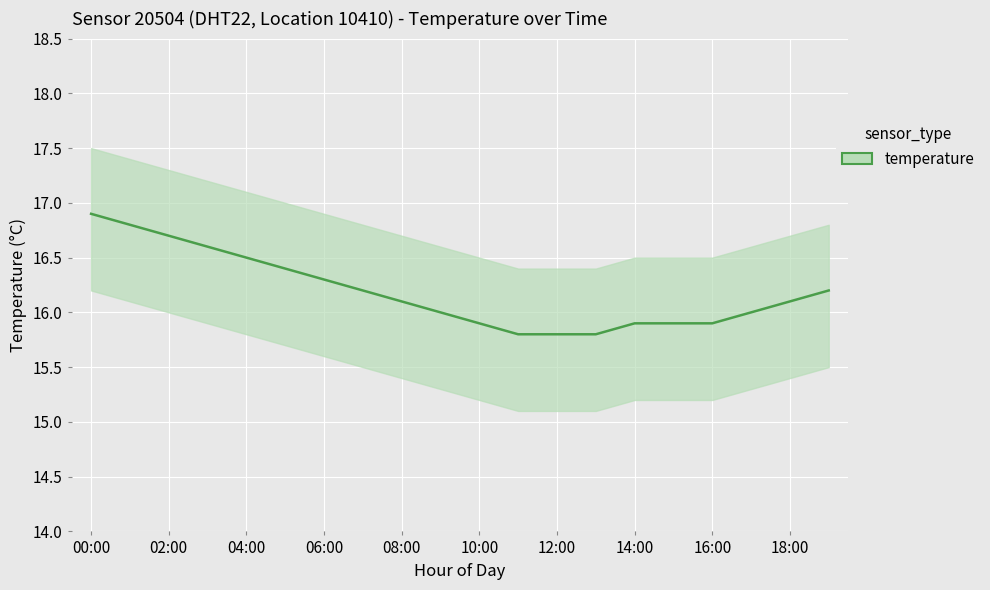

What is the difference between the maximum and minimum values?

1.1